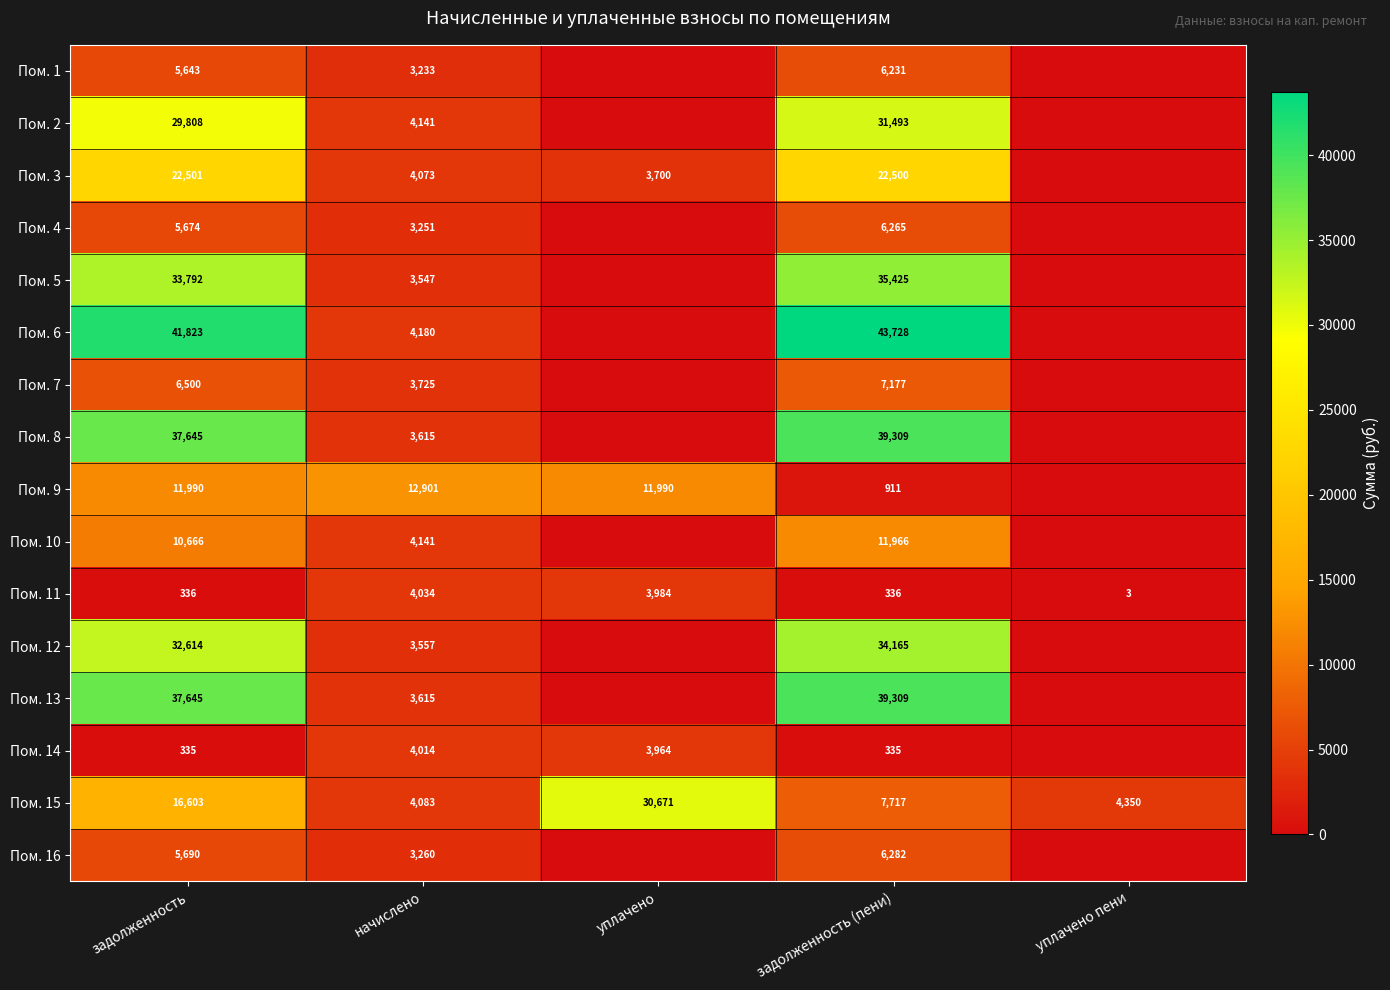

Is it true that Пом. 4 equals 5549.5 at начислено?

False